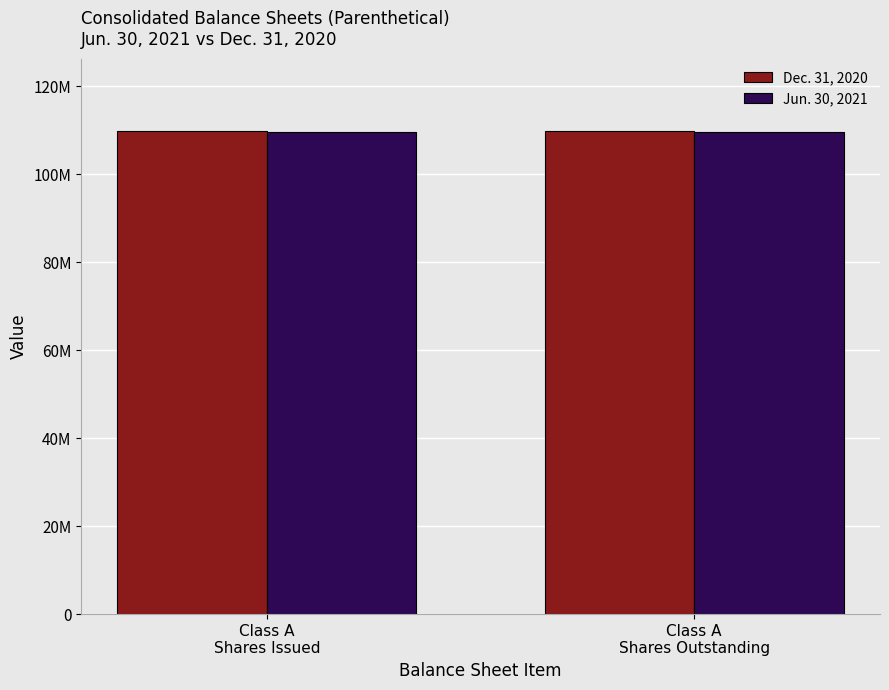

What is the label of the 1st bar from the right?

Class A
Shares Outstanding